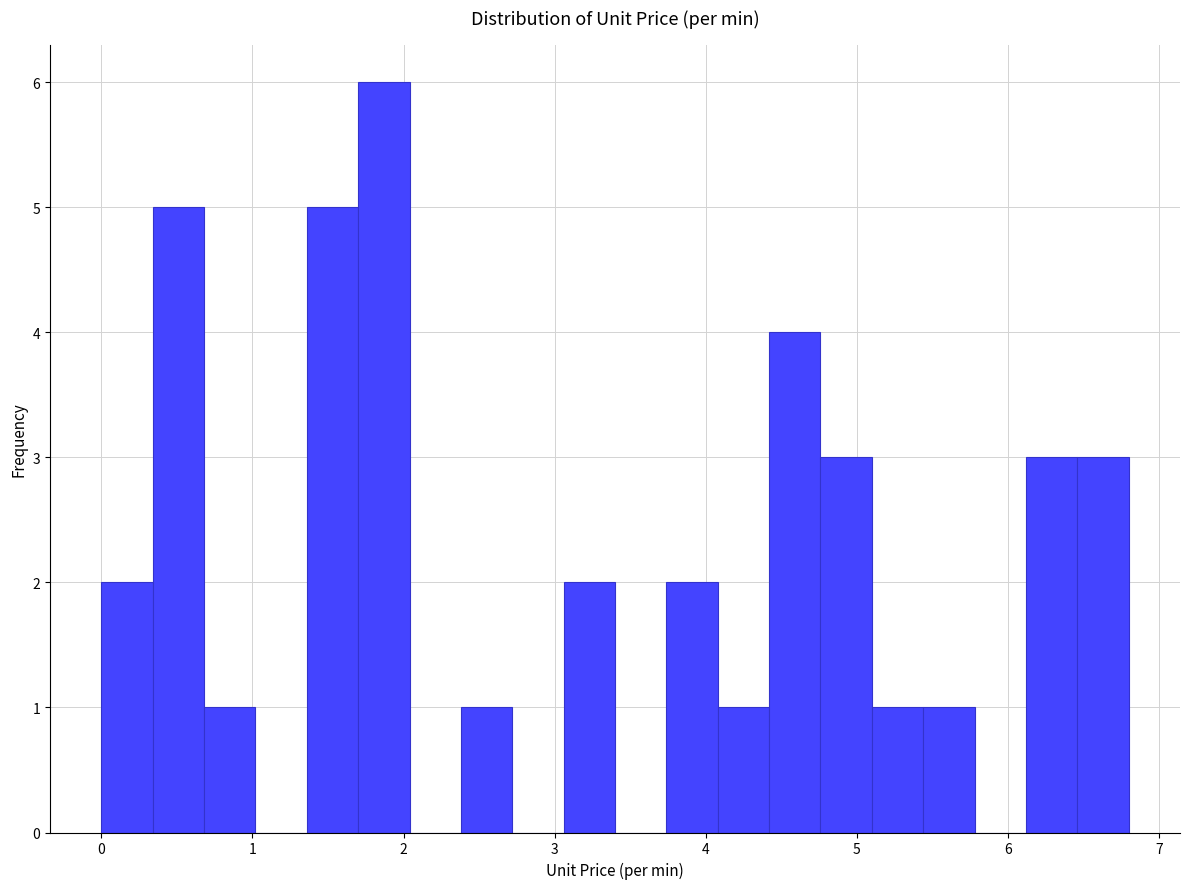

Around what value on the x-axis is the tallest bar? Give the approximate position of its centre, as read against the axis.

1.9